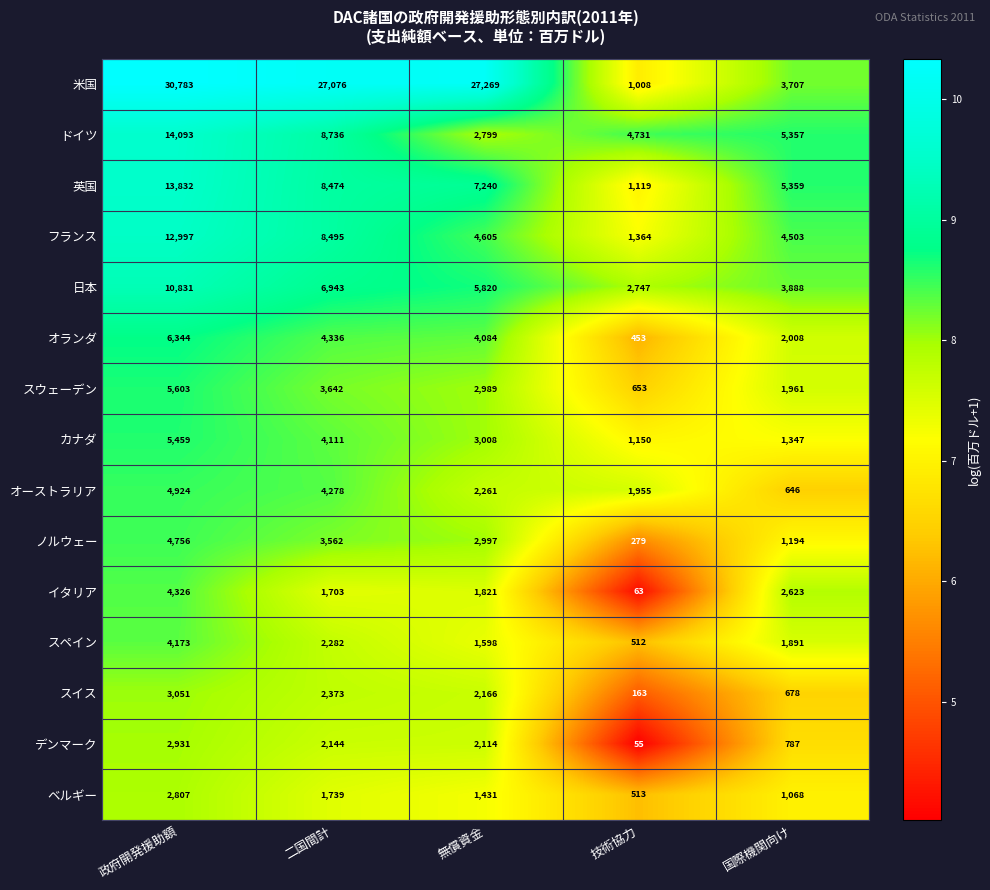

Which series has the largest range (max minus min)?

米国